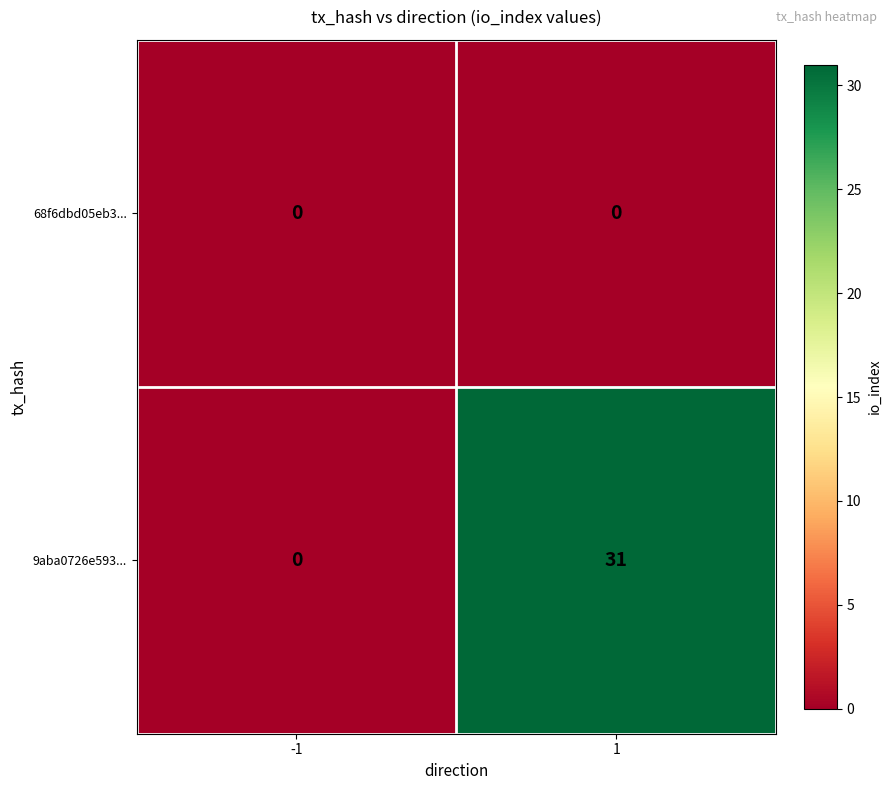

Reading right to left, what are all the values shown in this chart?

68f6dbd05eb3...: 0	0
9aba0726e593...: 31	0